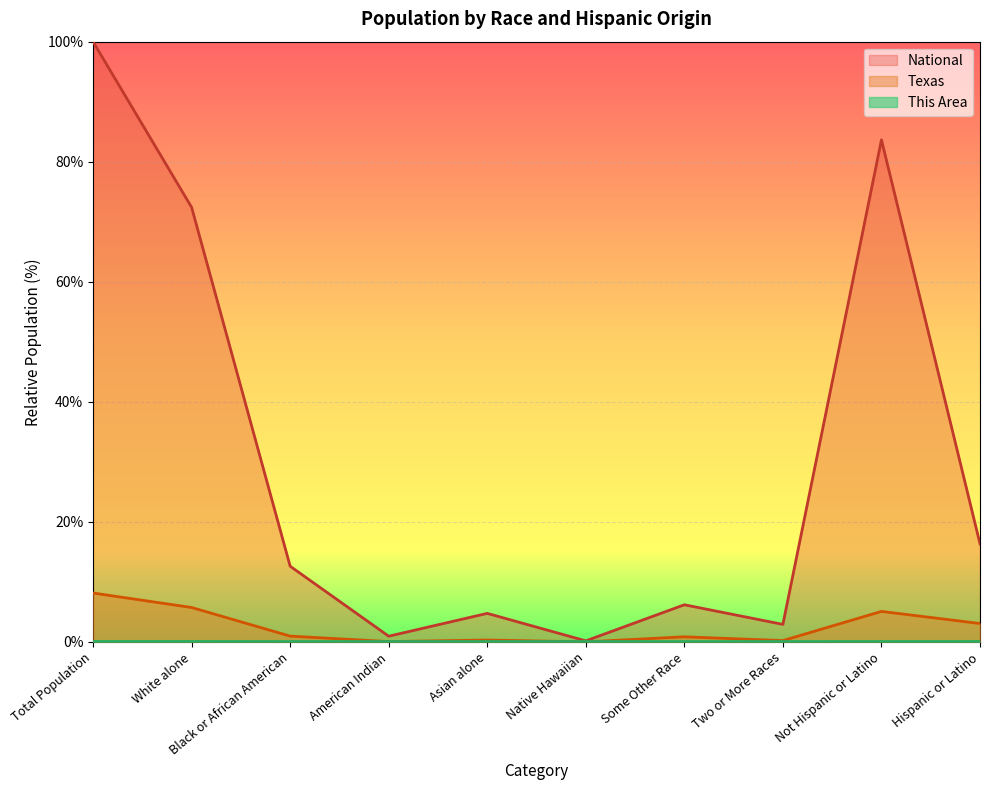

Does the chart display data point markers on the line(s)?

No